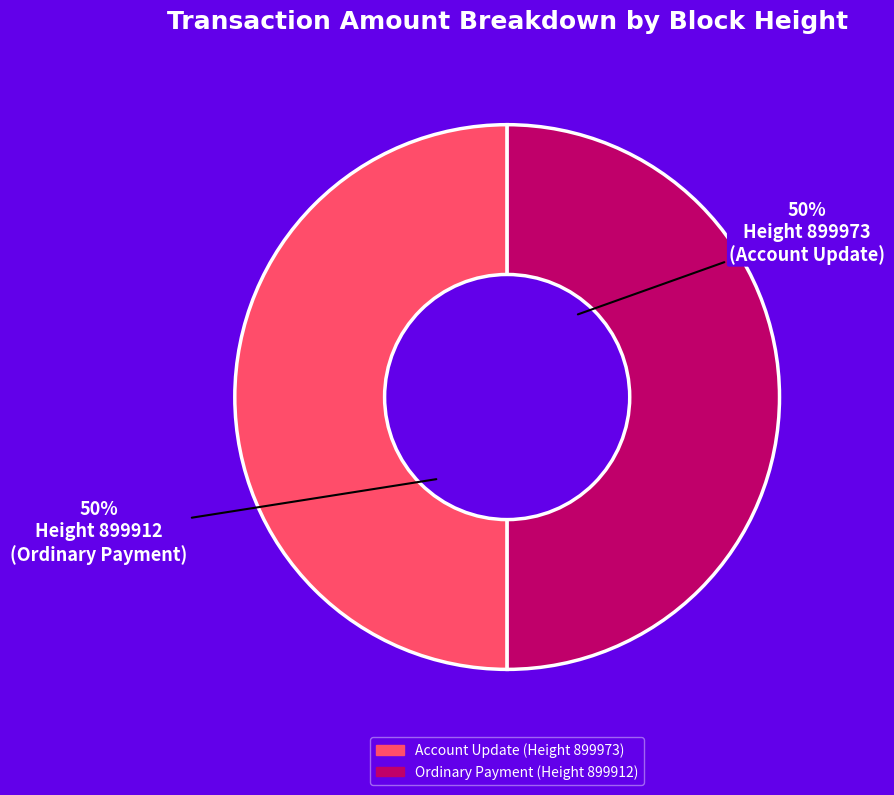

To the nearest percent, what is the average slice percentage?

50%